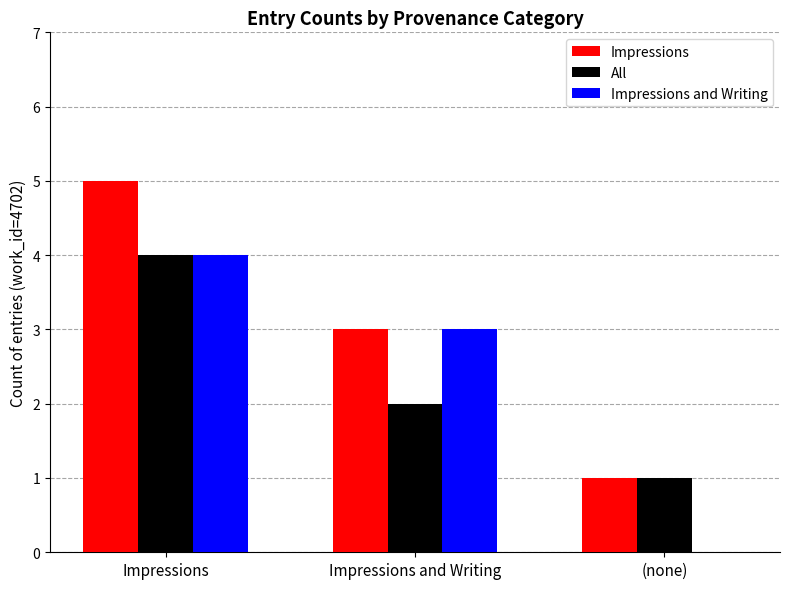

Are the bars horizontal?

No